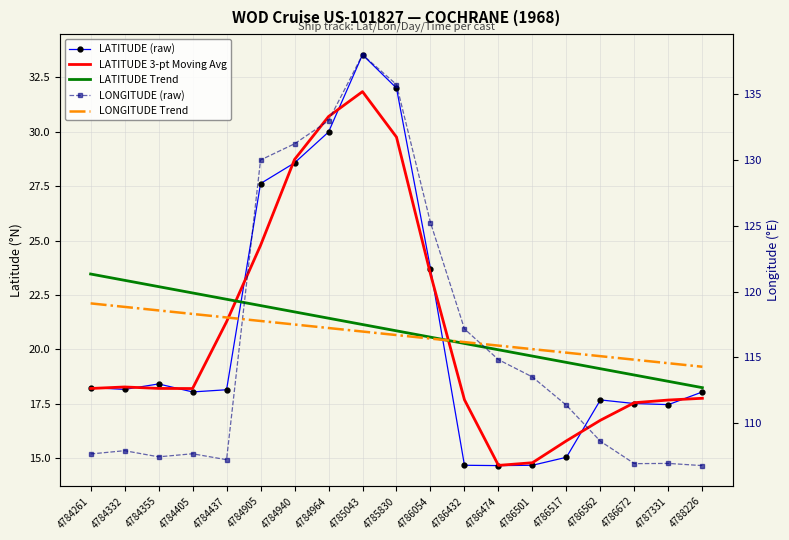

Reading right to left, list all the values displayed in this chart.

LATITUDE (raw): 18.1	17.5	17.5	17.7	15.1	14.7	14.7	14.7	23.7	32.0	33.5	30.0	28.6	27.6	18.1	18.1	18.4	18.2	18.2
LATITUDE 3-pt Moving Avg: 17.8	17.7	17.6	16.8	15.8	14.8	14.7	17.7	23.5	29.8	31.8	30.7	28.7	24.8	21.3	18.2	18.2	18.3	18.2
LATITUDE Trend: 18.2	18.5	18.8	19.1	19.4	19.7	20.0	20.3	20.6	20.9	21.1	21.4	21.7	22.0	22.3	22.6	22.9	23.2	23.5
LONGITUDE (raw): 106.8	107.0	106.9	108.6	111.4	113.5	114.8	117.2	125.2	135.7	138.0	133.0	131.2	130.0	107.2	107.7	107.5	107.9	107.7
LONGITUDE Trend: 114.3	114.6	114.8	115.1	115.4	115.6	115.9	116.2	116.4	116.7	117.0	117.2	117.5	117.8	118.0	118.3	118.6	118.8	119.1